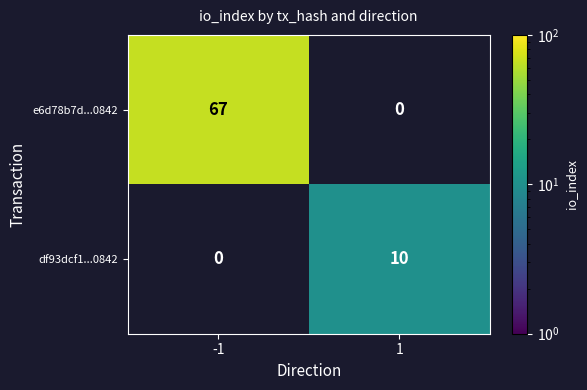

Is the value of e6d78b7d...0842 at -1 greater than the value of df93dcf1...0842 at 1?

Yes